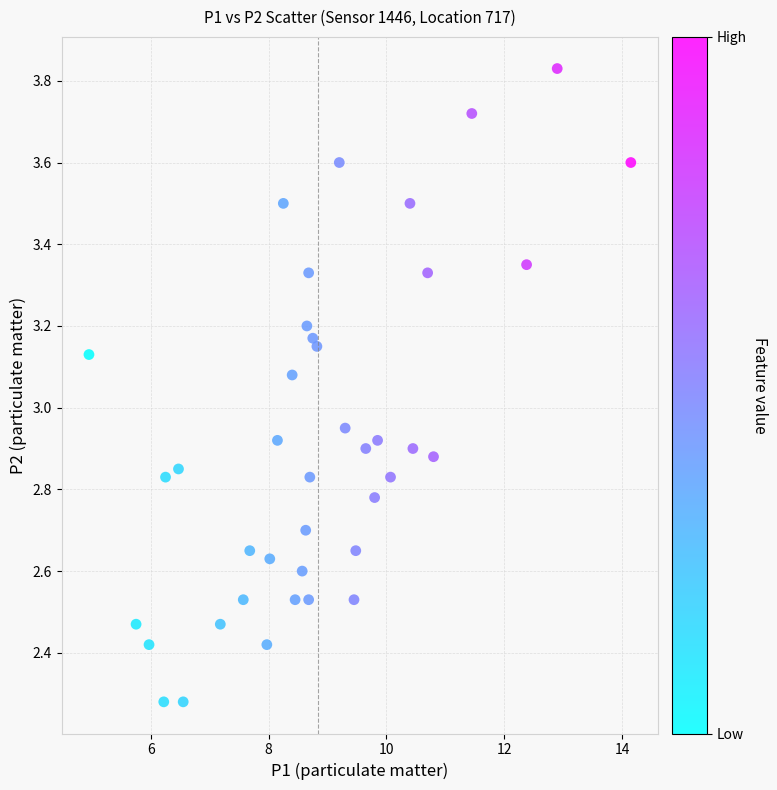

What is the range of X values (max minus min)?

9.2